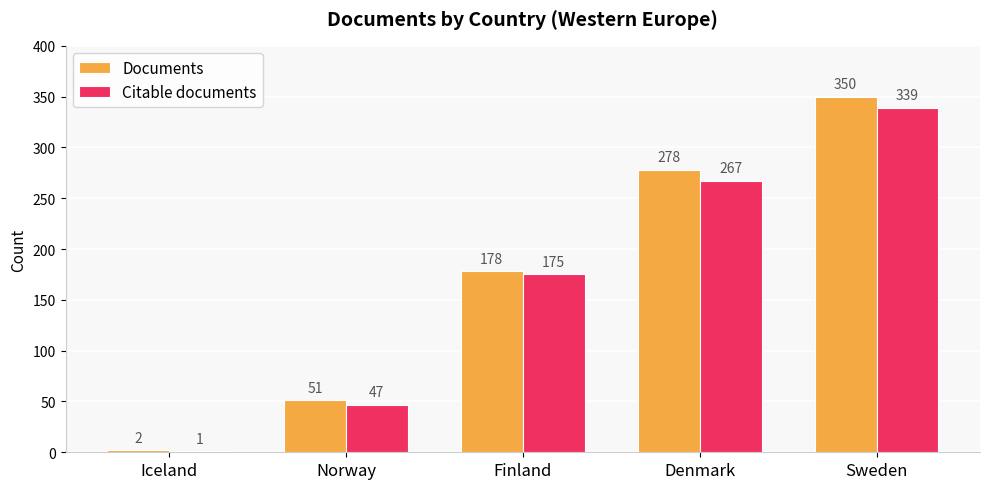

What is the average value of the Documents series?

172